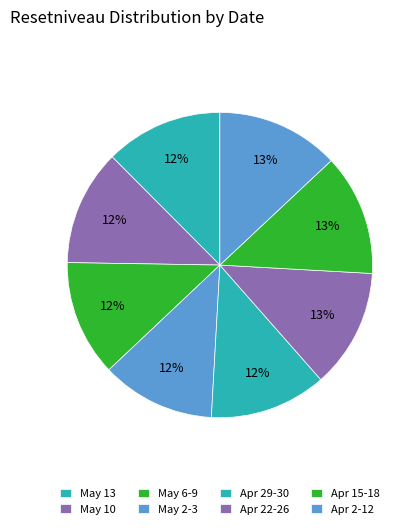

Count the number of slices in the pie.

8